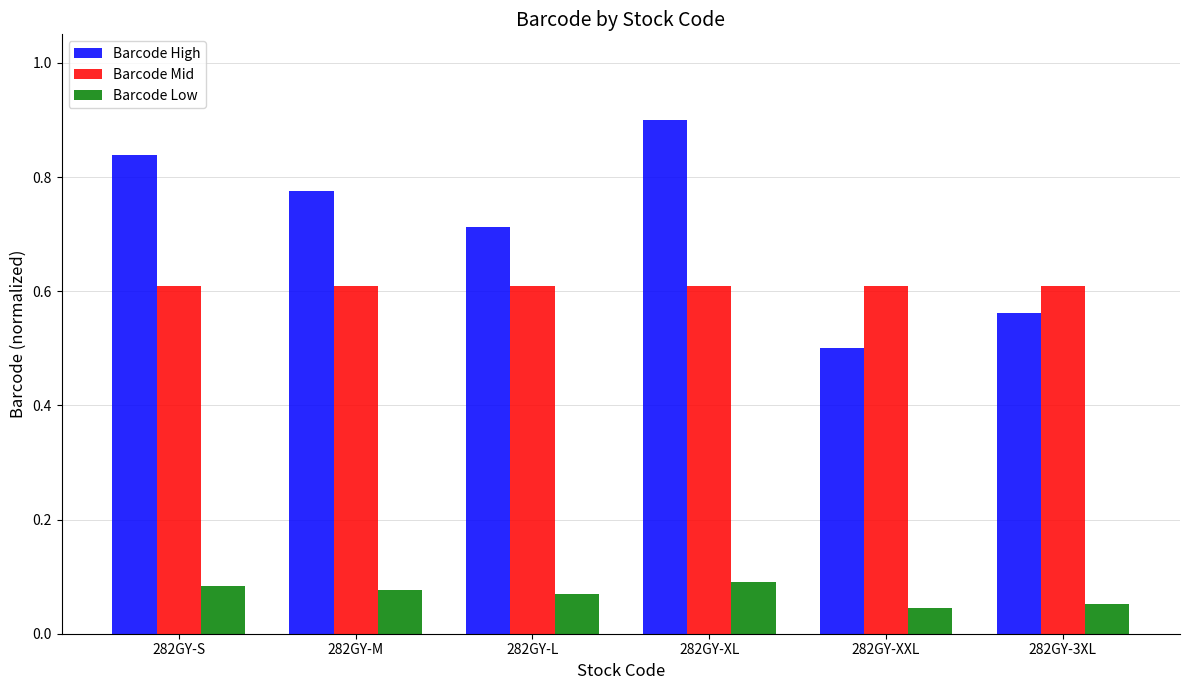

Which series changed the most between 282GY-XL and 282GY-3XL?

Barcode High